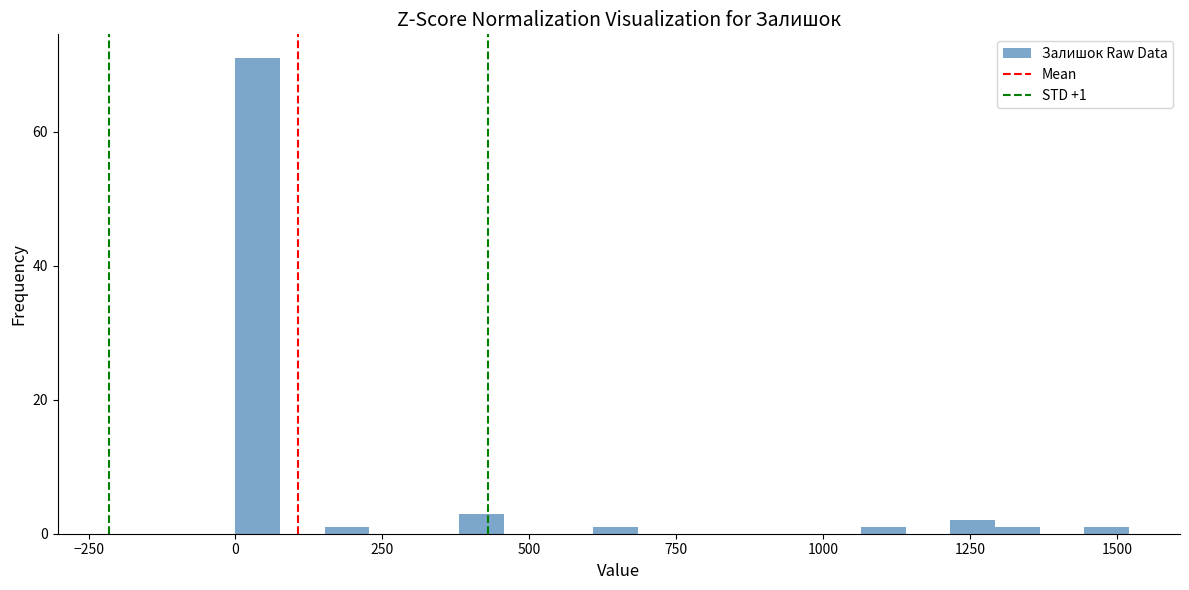

Around what value on the x-axis is the tallest bar? Give the approximate position of its centre, as read against the axis.

50